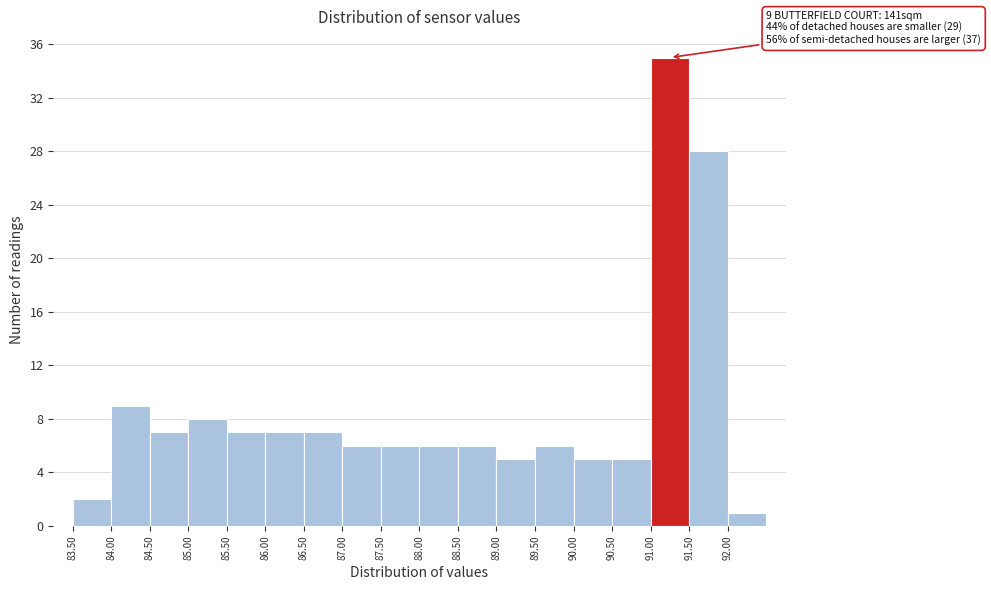

Which range on the x-axis has the tallest bar?

91.0 to 91.5